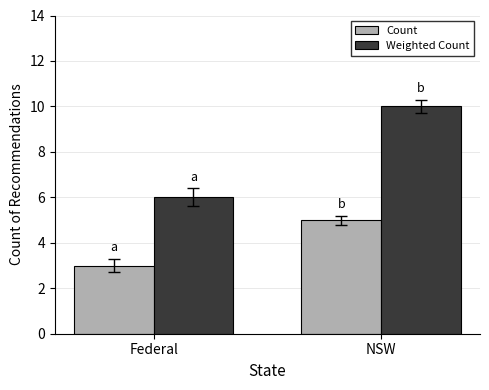

What are all the series names shown in the legend?

Count, Weighted Count